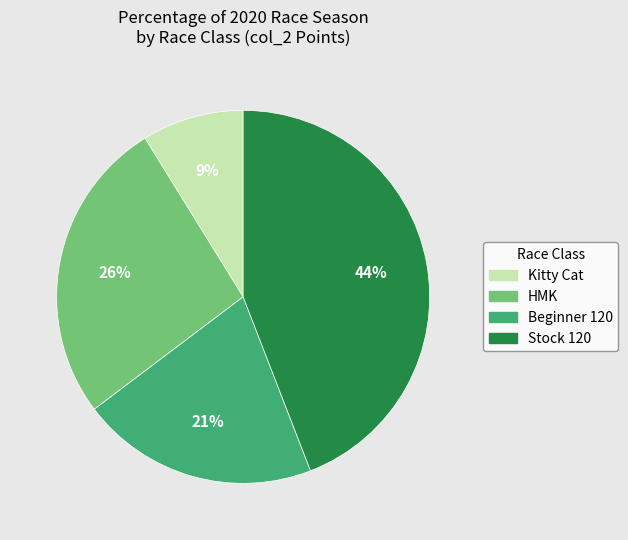

Is there any slice that represents more than half of the pie?

No